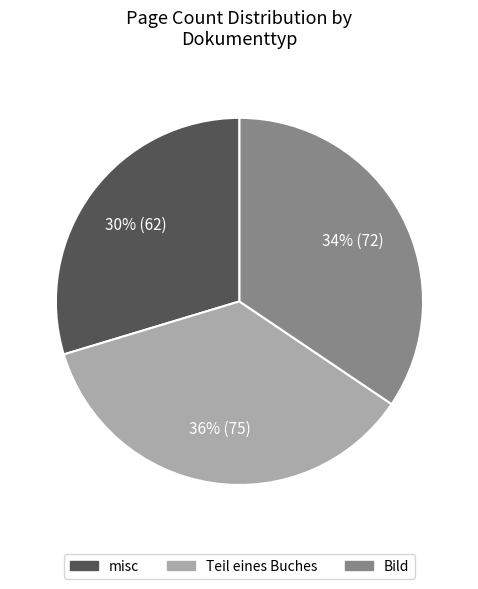

How many slices are in this pie chart?

3